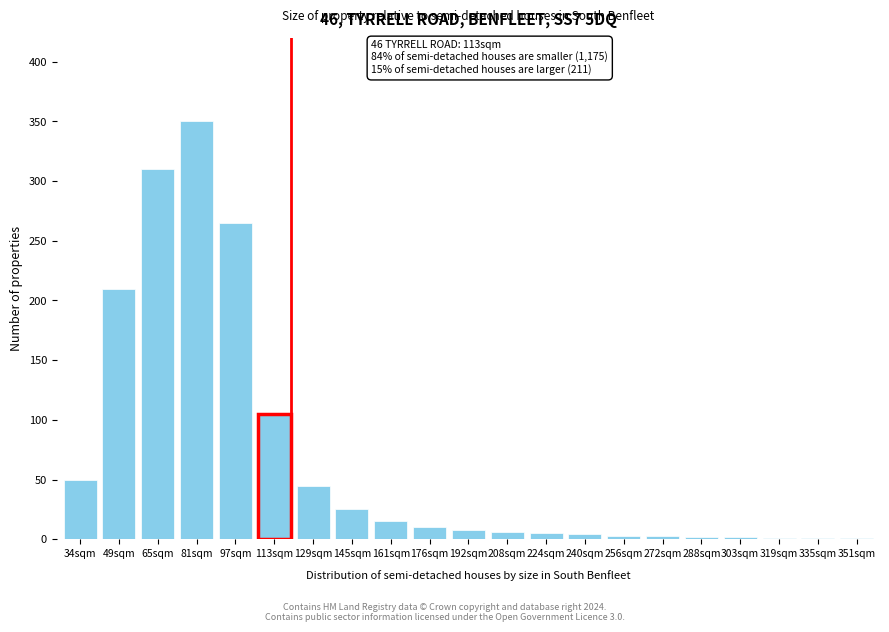

What is the sum of all values?

1421